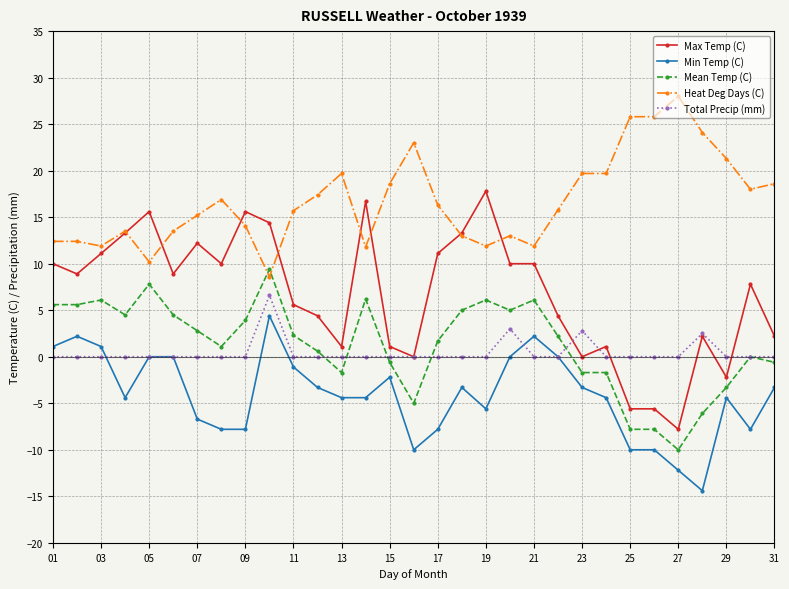

Does the chart display data point markers on the line(s)?

Yes